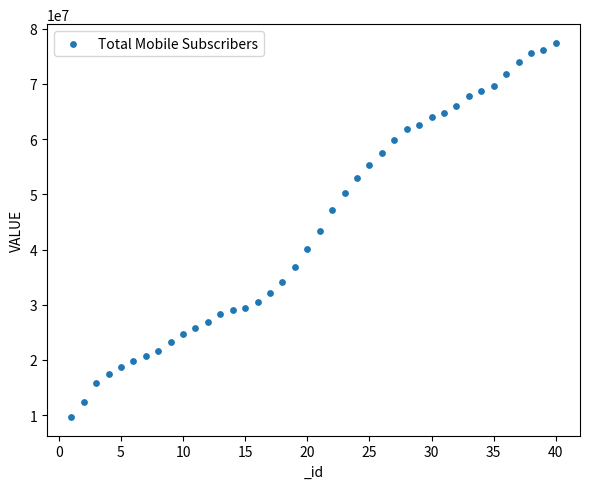

What is the range of X values (max minus min)?

39